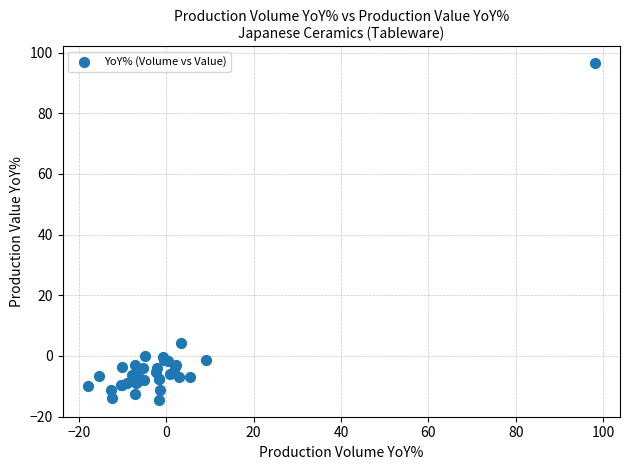

What Y value in the scatter plot is closest to 40?

4.2